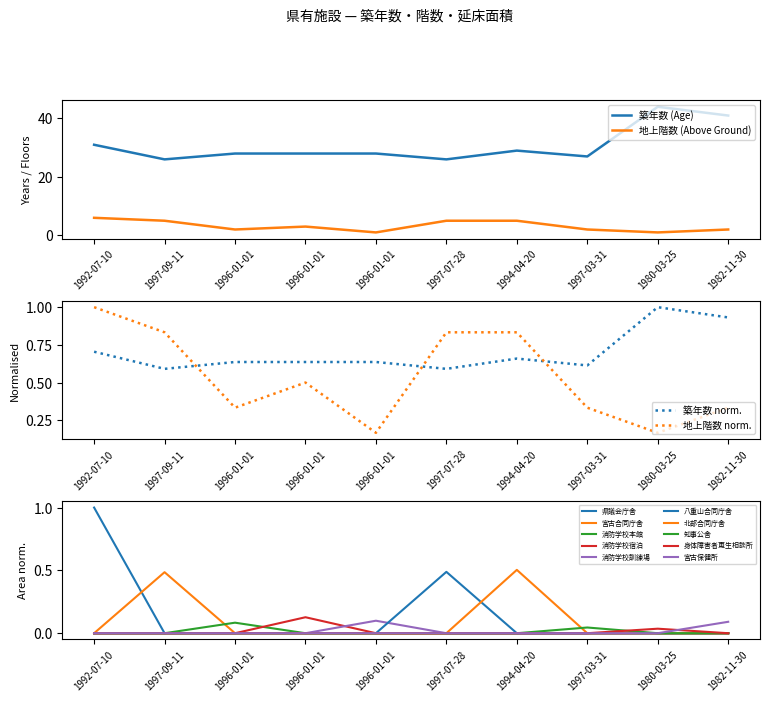

Reading right to left, list all the values displayed in this chart.

築年数 (Age): 1982-11-30=41	1980-03-25=44	1997-03-31=27	1994-04-20=29	1997-07-28=26	1996-01-01=28	1996-01-01=28	1996-01-01=28	1997-09-11=26	1992-07-10=31
地上階数 (Above Ground): 1982-11-30=2	1980-03-25=1	1997-03-31=2	1994-04-20=5	1997-07-28=5	1996-01-01=1	1996-01-01=3	1996-01-01=2	1997-09-11=5	1992-07-10=6